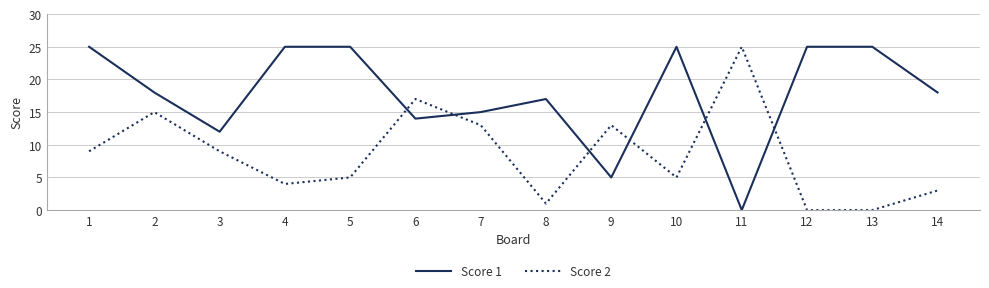

Read the Score 2 value at 10.

5